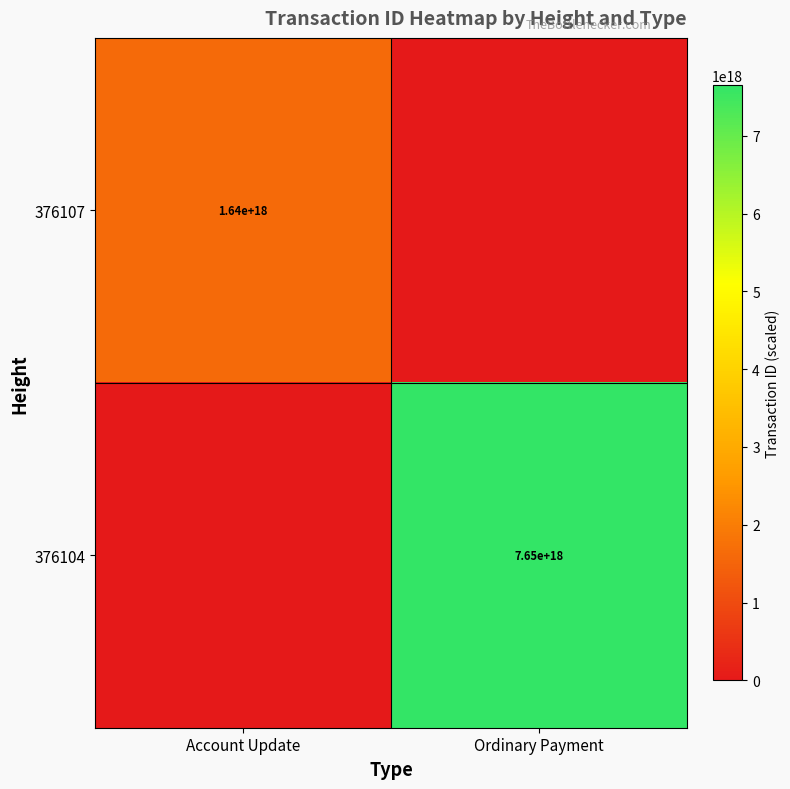

True or false: 376107 has a value of 1640000000000000000 at Account Update.

True